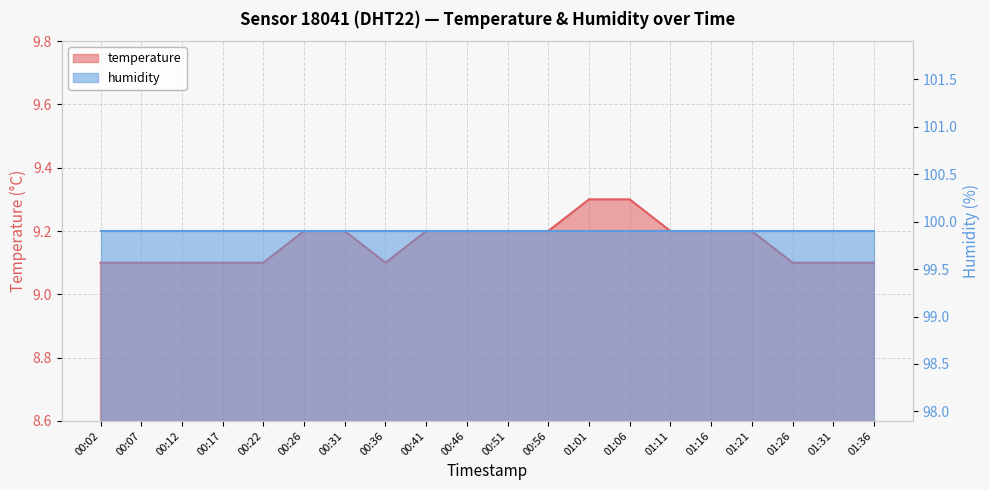

Which label corresponds to the smallest value in the chart?

00:02